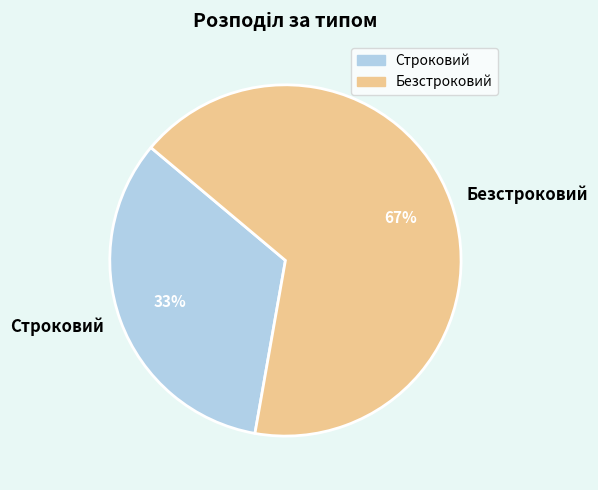

Is it true that Безстроковий is 67% of the pie?

True